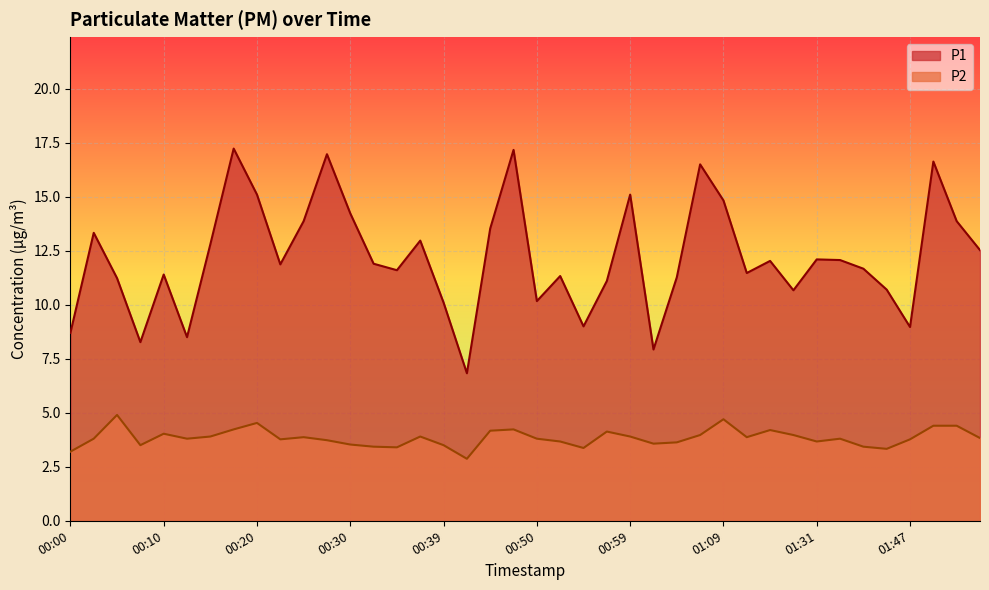

Rank the series at 01:22 from lowest to highest value.

P2, P1